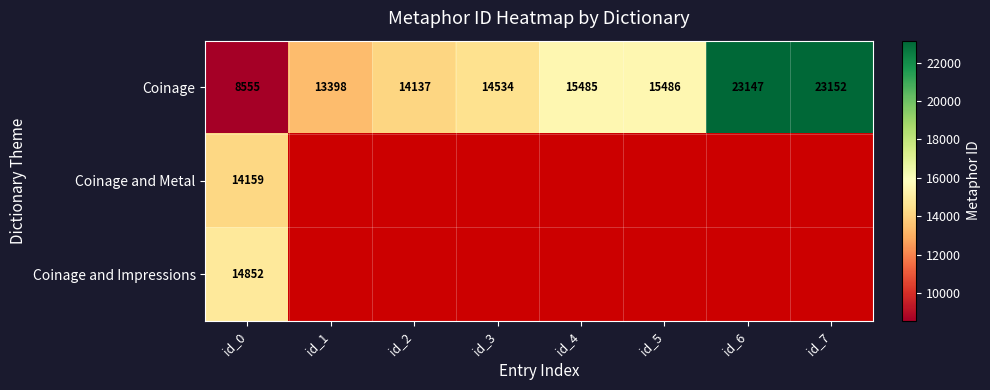

What value does the Coinage series have at id_1?

13398